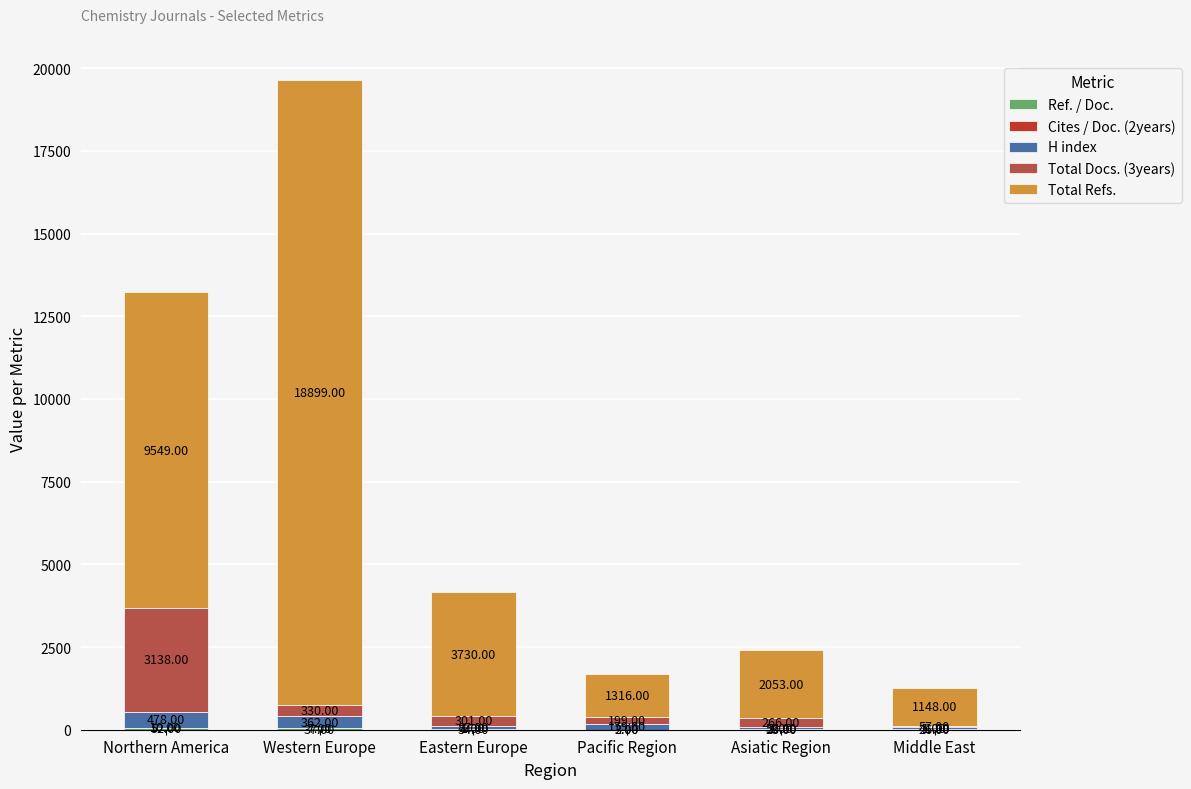

What is the total value across all series at Eastern Europe?

4153